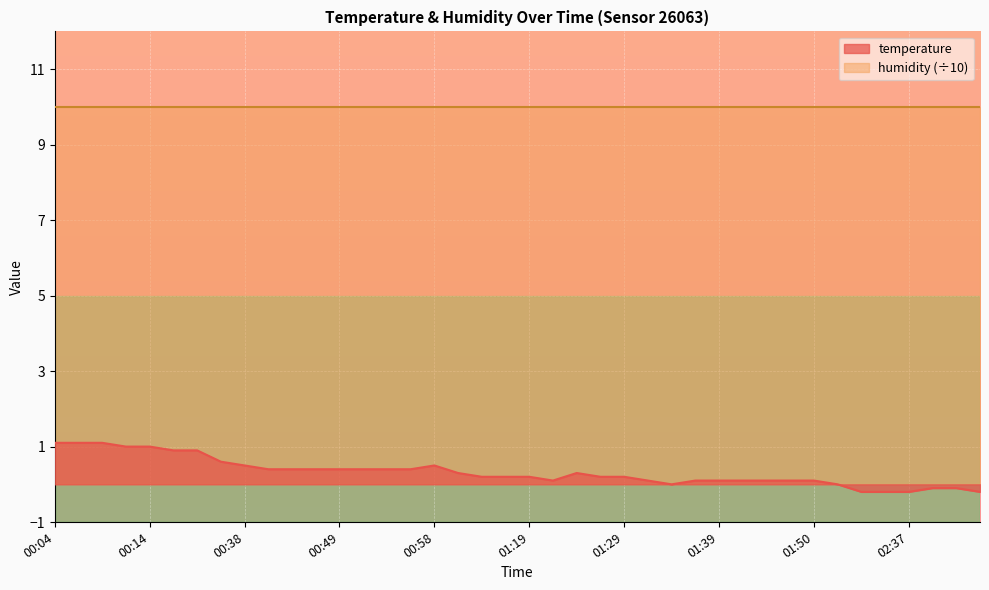

What is the difference between the values at 01:42 and 01:24?

0.2